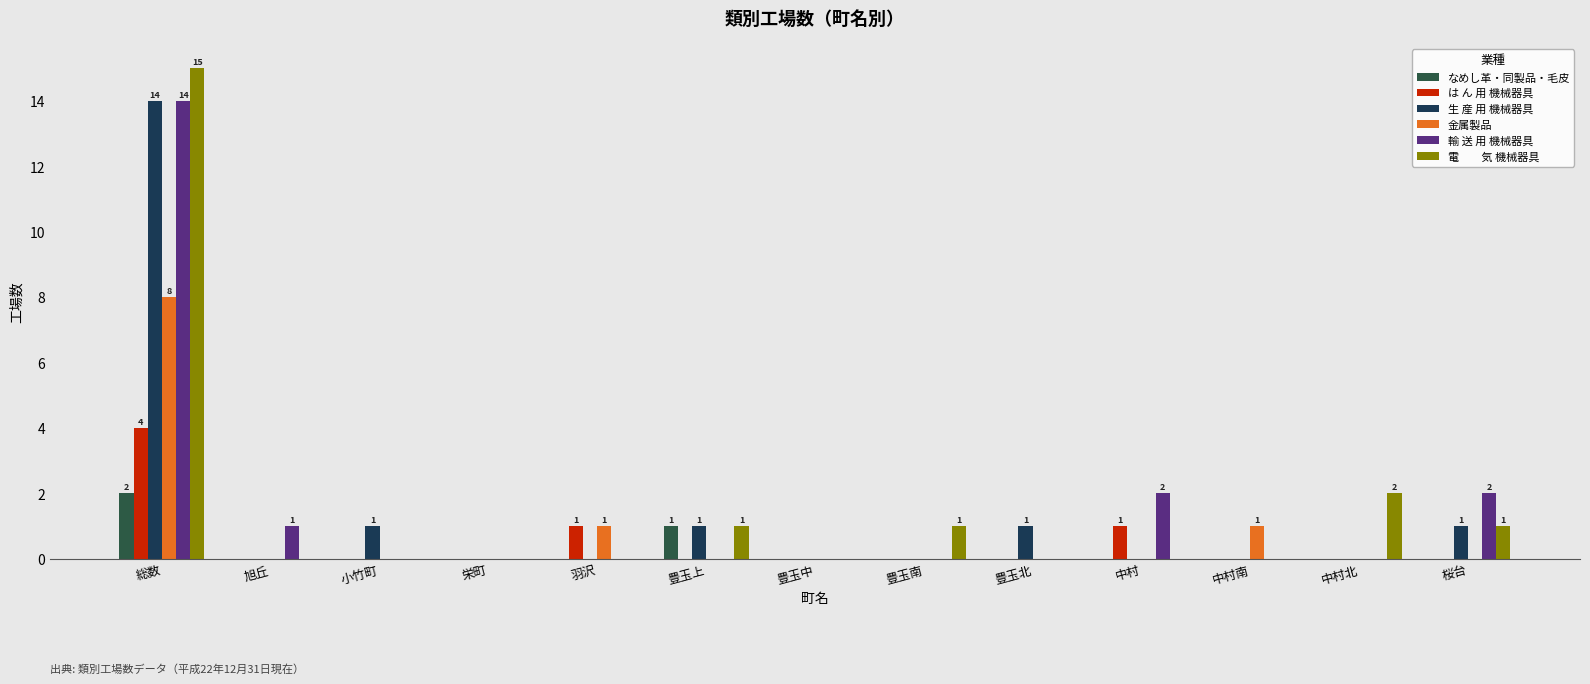

What is the maximum value shown in the chart?

15